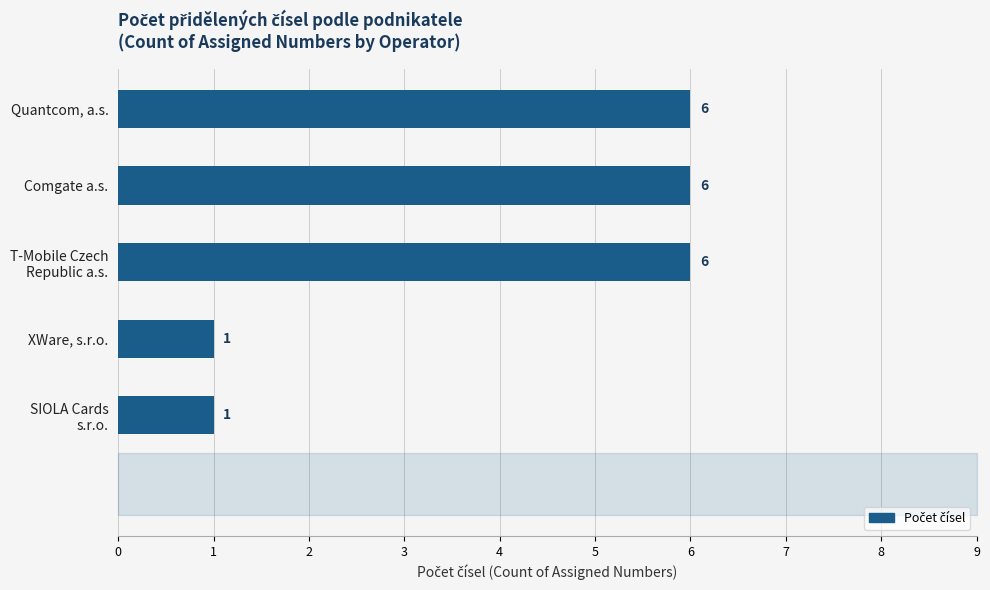

What is the difference between the second highest and minimum values?

5